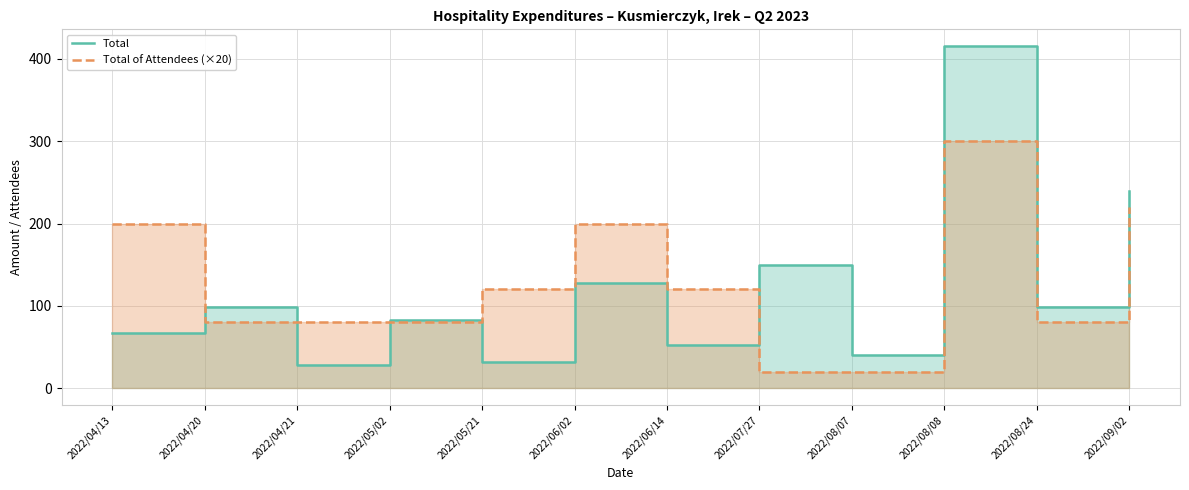

What is the value of the Total of Attendees (×20) point at the 5th from the left?

120.0